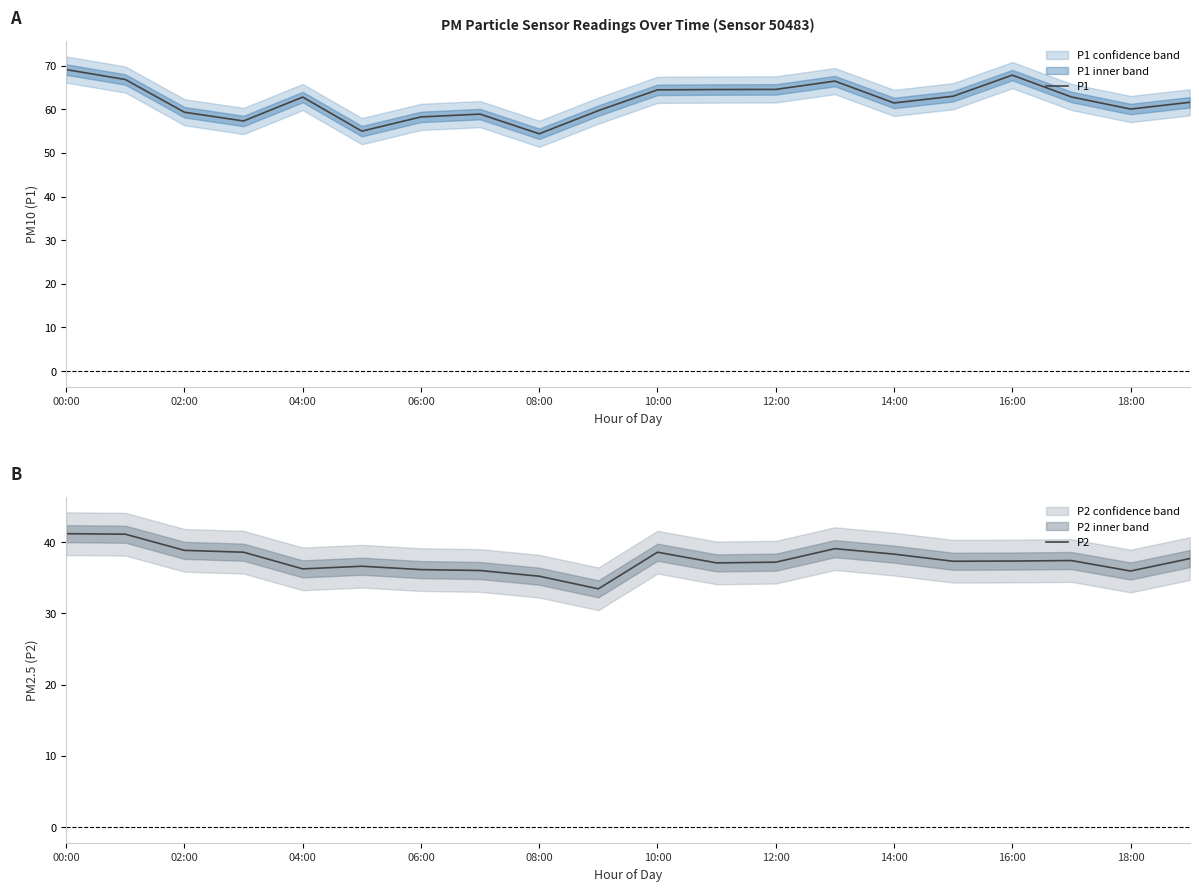

Which series has the largest total across all categories?

P1